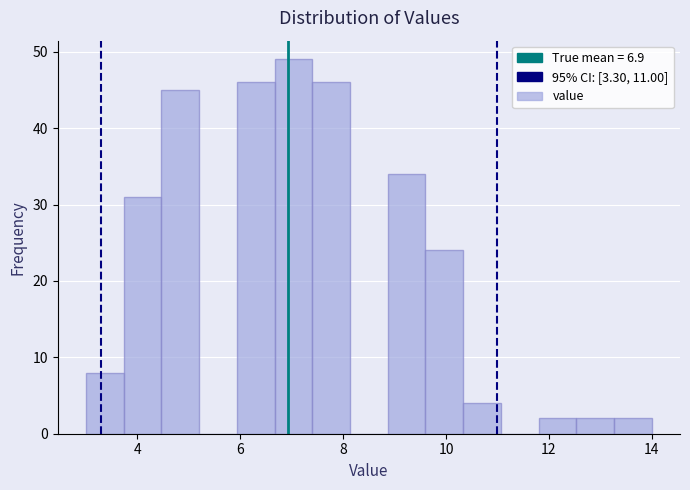

Around what value on the x-axis is the tallest bar? Give the approximate position of its centre, as read against the axis.

7.0